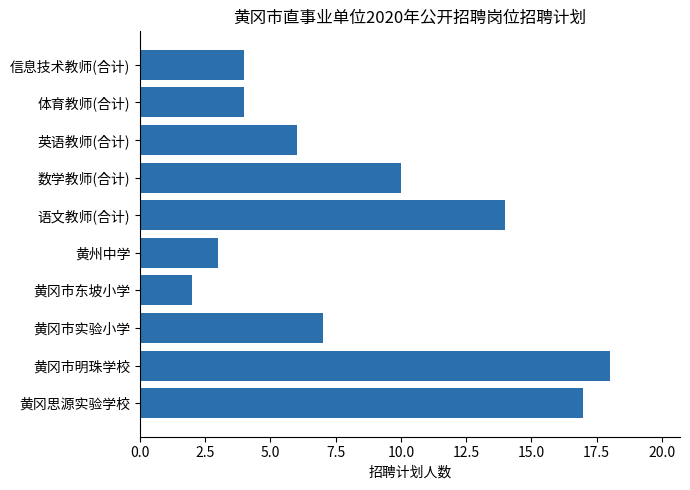

Reading bottom to top, what are all the values shown in this chart?

黄冈思源实验学校=17	黄冈市明珠学校=18	黄冈市实验小学=7	黄冈市东坡小学=2	黄州中学=3	语文教师(合计)=14	数学教师(合计)=10	英语教师(合计)=6	体育教师(合计)=4	信息技术教师(合计)=4